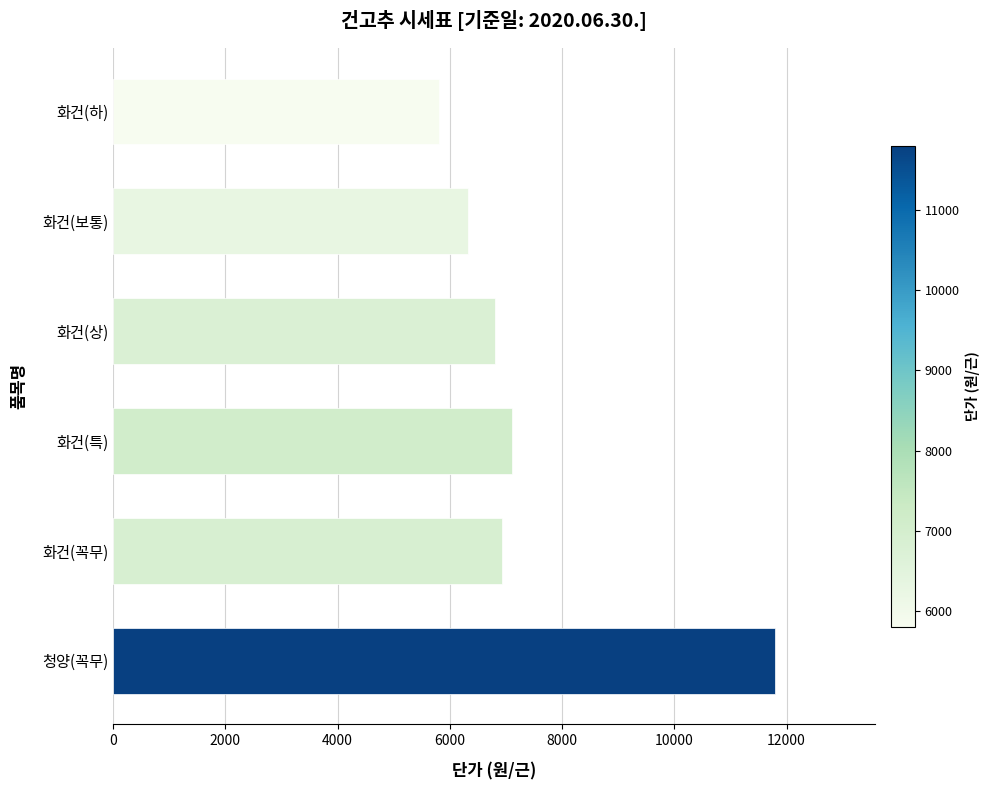

What is the maximum value shown in the chart?

11800